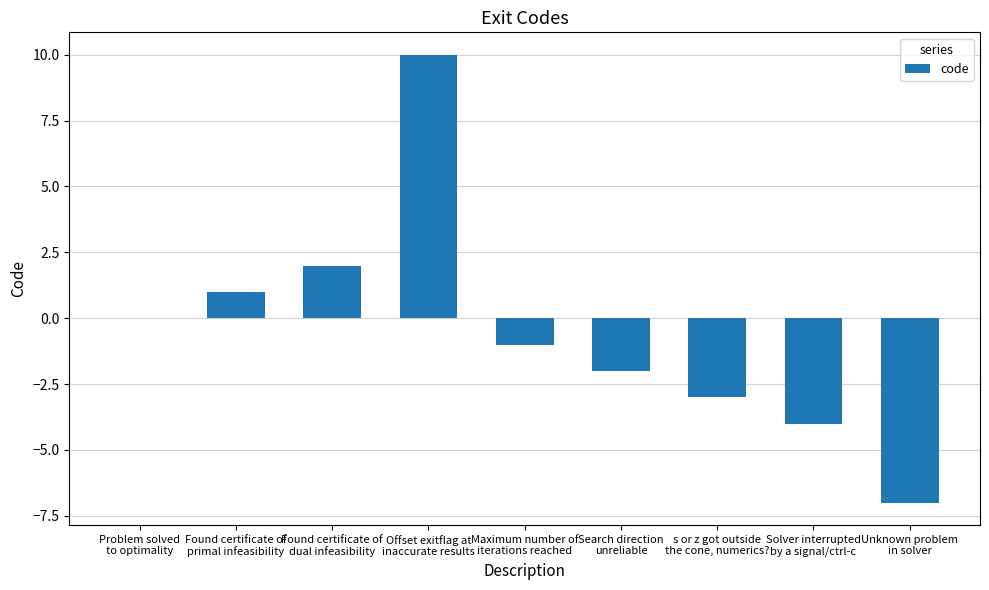

What is the maximum value shown in the chart?

10